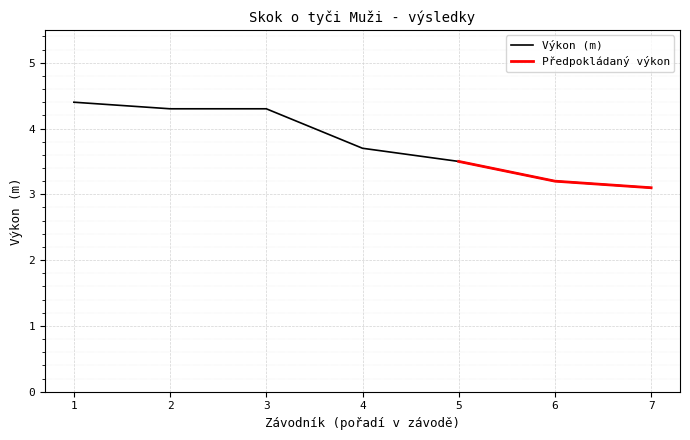

What is the lowest value of the Výkon (m) series?

3.1